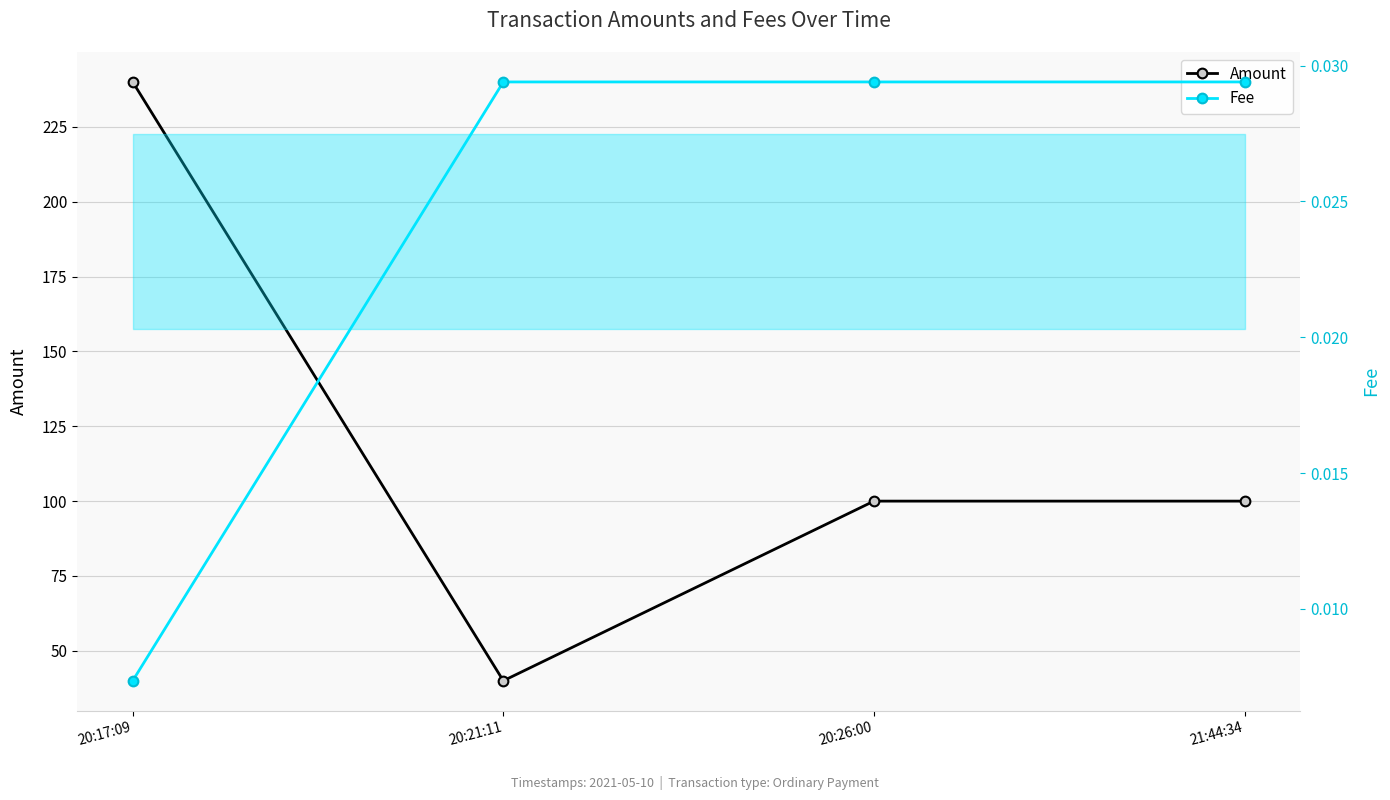

What is the minimum value for Amount?

40.0